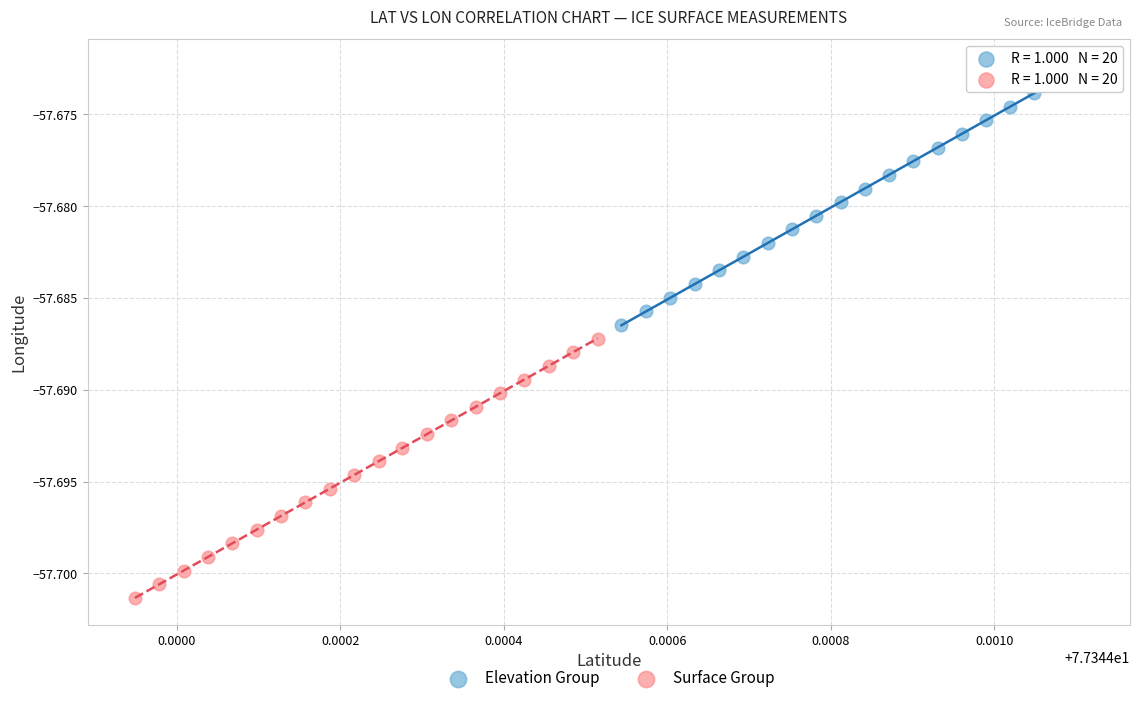

Which series reaches the minimum Y coordinate?

Surface Group